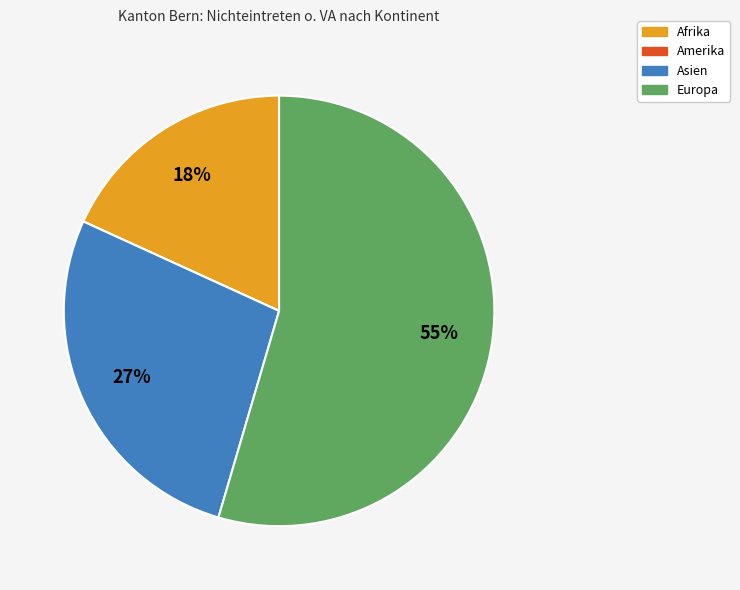

The Europa slice represents 66% of the pie. True or false?

False